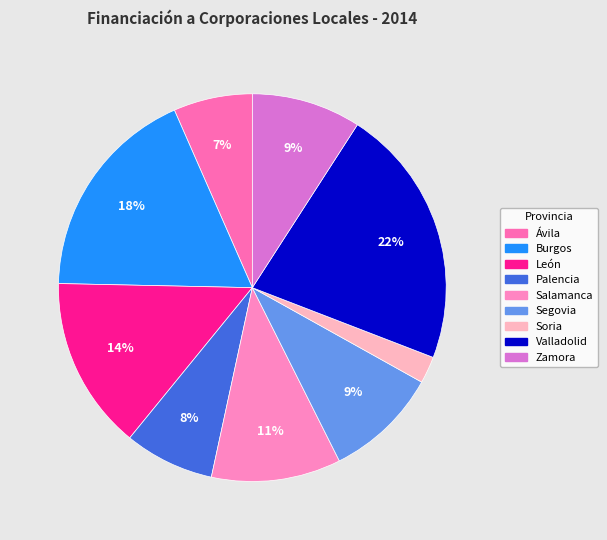

Is there a majority slice in this chart?

No